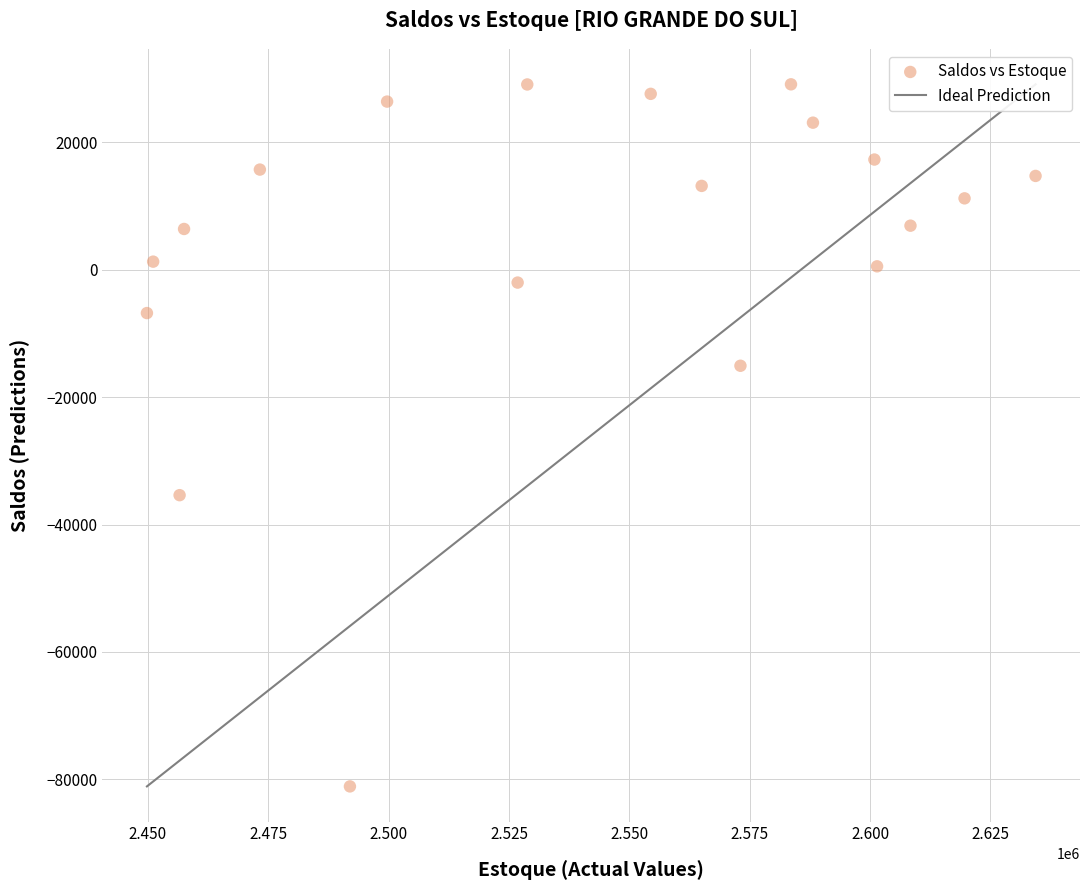

What Y value in the scatter plot is closest to -25986?

-35376